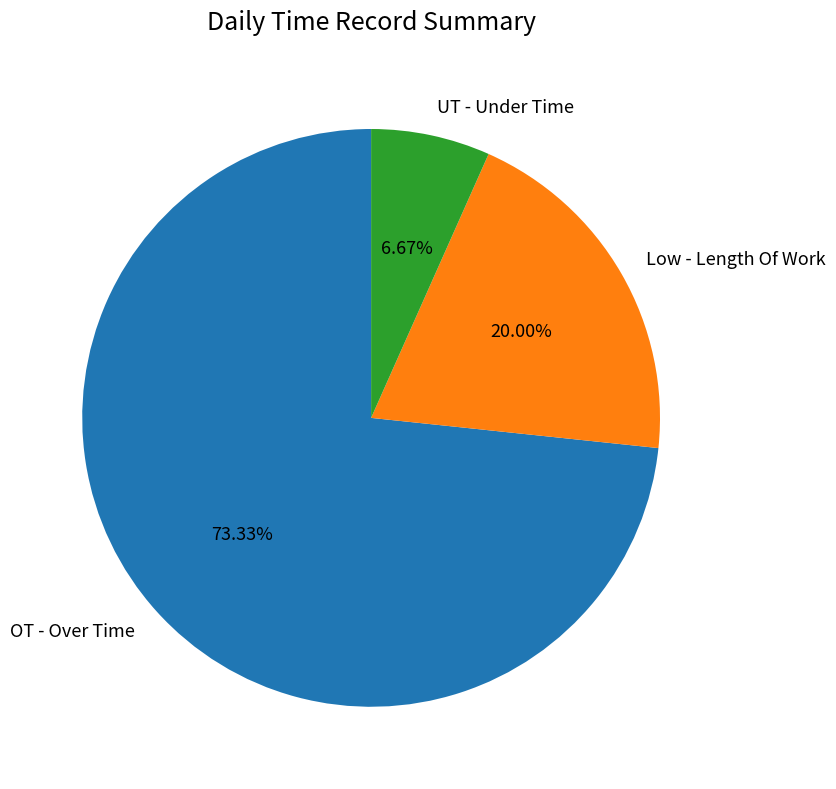

To the nearest percent, what portion does Low - Length Of Work represent?

20%